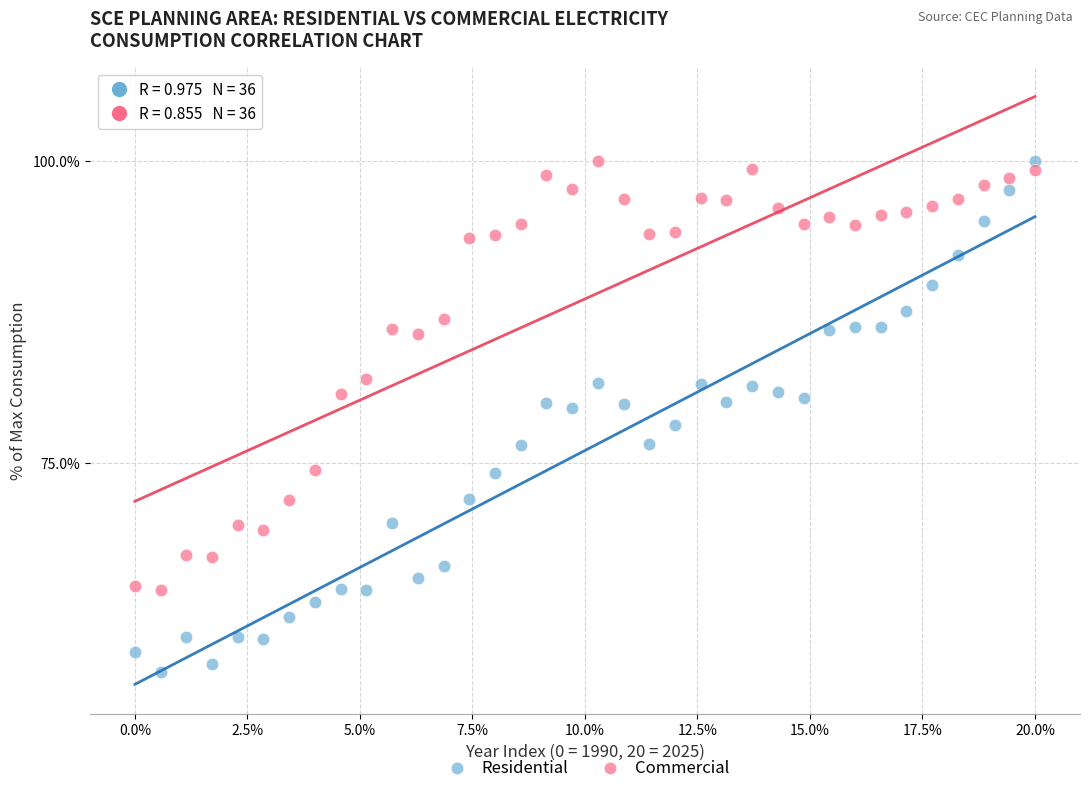

What are all the series names shown in the legend?

Residential, Commercial